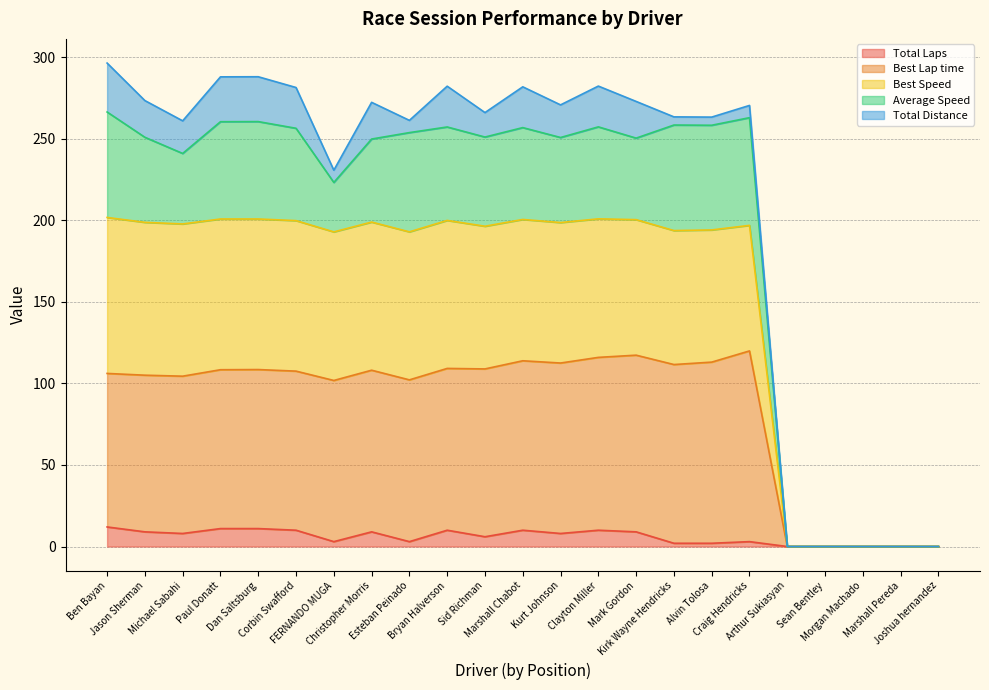

At which category does Total Laps reach its first local valley?

Michael Sabahi